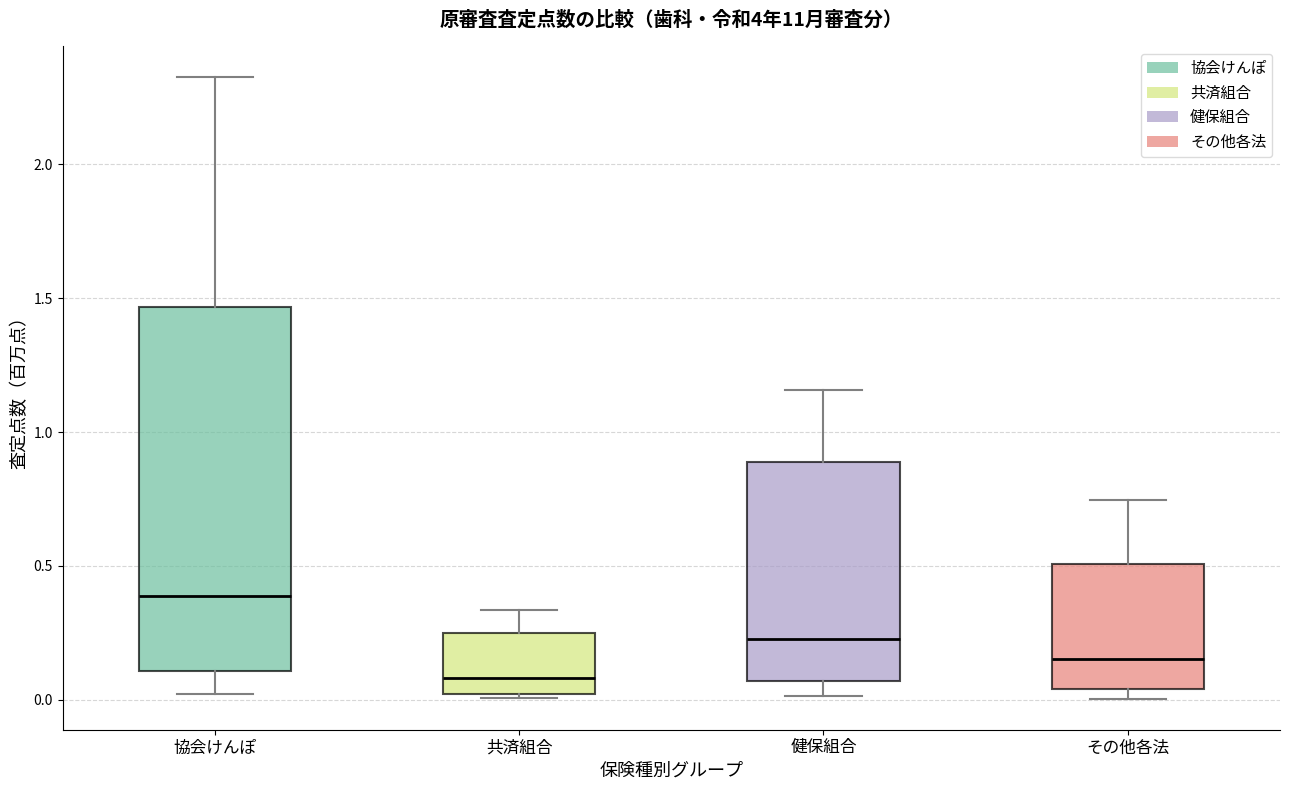

Reading left to right, transcribe this box plot: for each box, give where its median line is, the range the box spans, and where its two whiskers end, as read against the y-axis. The values are not printed on the chart, so give them approximately, as read against the axis.

協会けんぽ: median 0.40, box 0.10 to 1.45, whiskers 0.00 to 2.35
共済組合: median 0.10, box 0.00 to 0.25, whiskers 0.00 (just below the box's lower edge) to 0.35
健保組合: median 0.25, box 0.05 to 0.90, whiskers 0.00 to 1.15
その他各法: median 0.15, box 0.05 to 0.50, whiskers 0.00 to 0.75